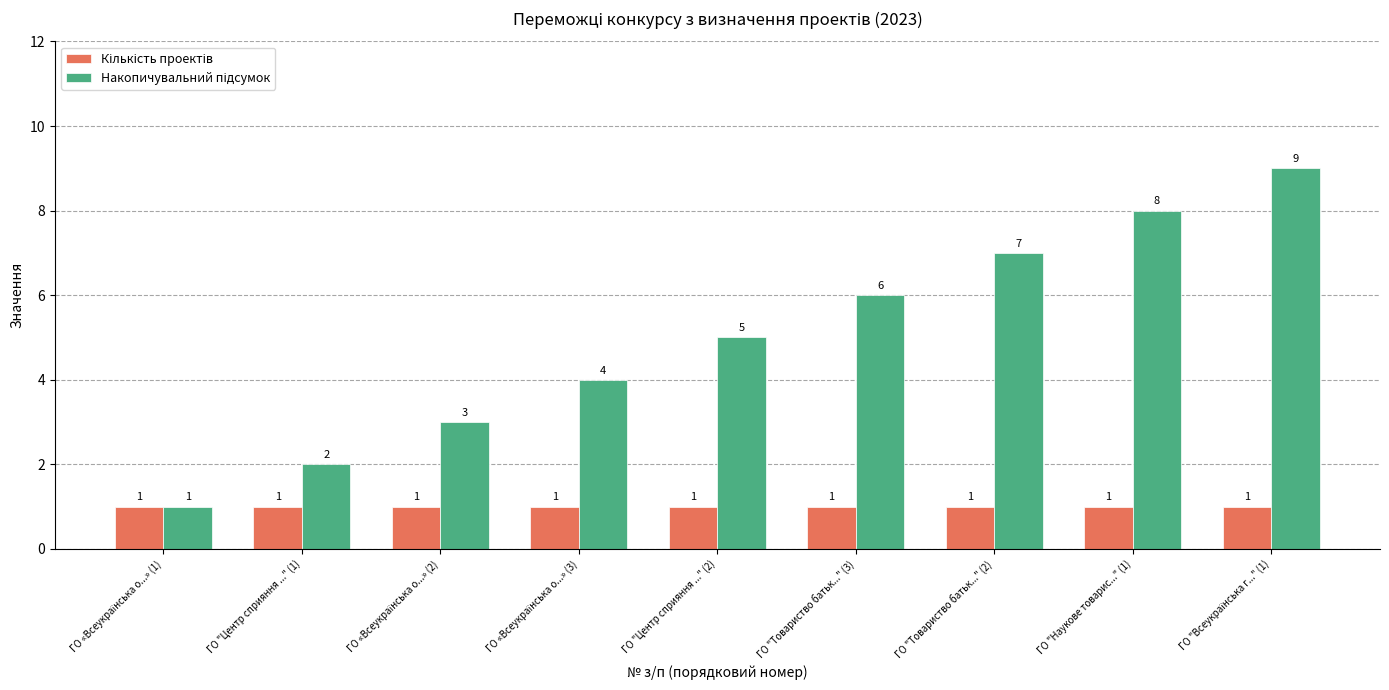

What is the greatest value displayed?

9